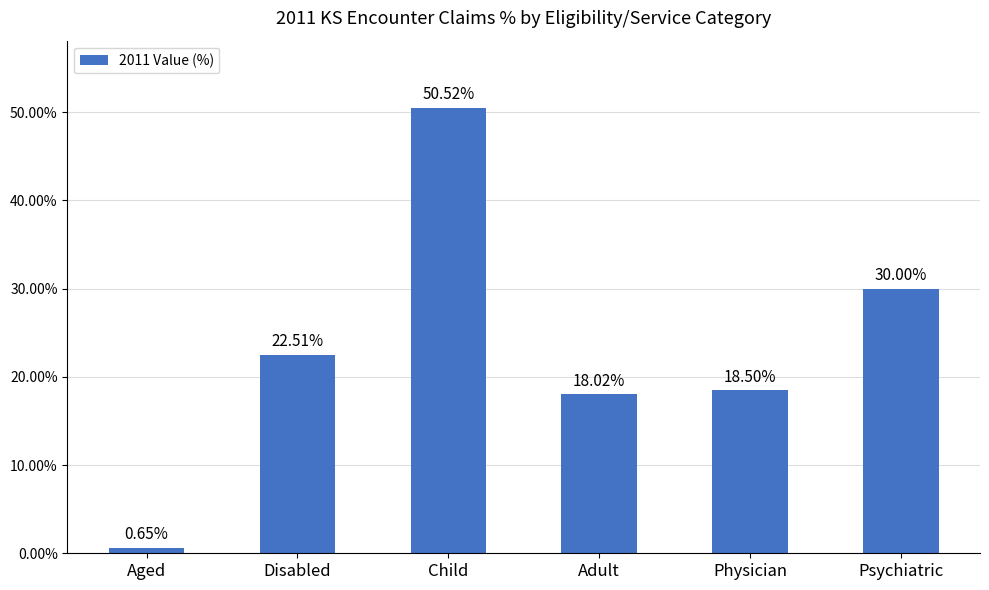

What is the label of the 6th bar from the left?

Psychiatric